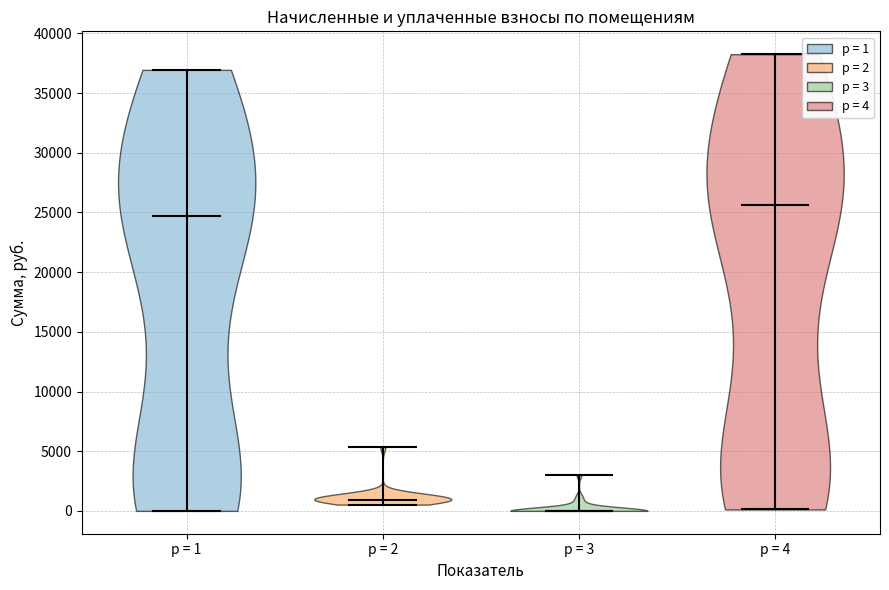

Reading left to right, read every violin against the y-axis: where its median line is, and the lowest and highest points it reaches. The values are not printed on the chart, so give them approximately, as read against the axis.

p = 1: median line 24500, lowest point 0, highest point 37000
p = 2: median line 1000, lowest point 500, highest point 5500
p = 3: median line 0, lowest point 0, highest point 3000
p = 4: median line 25500, lowest point 0, highest point 38500